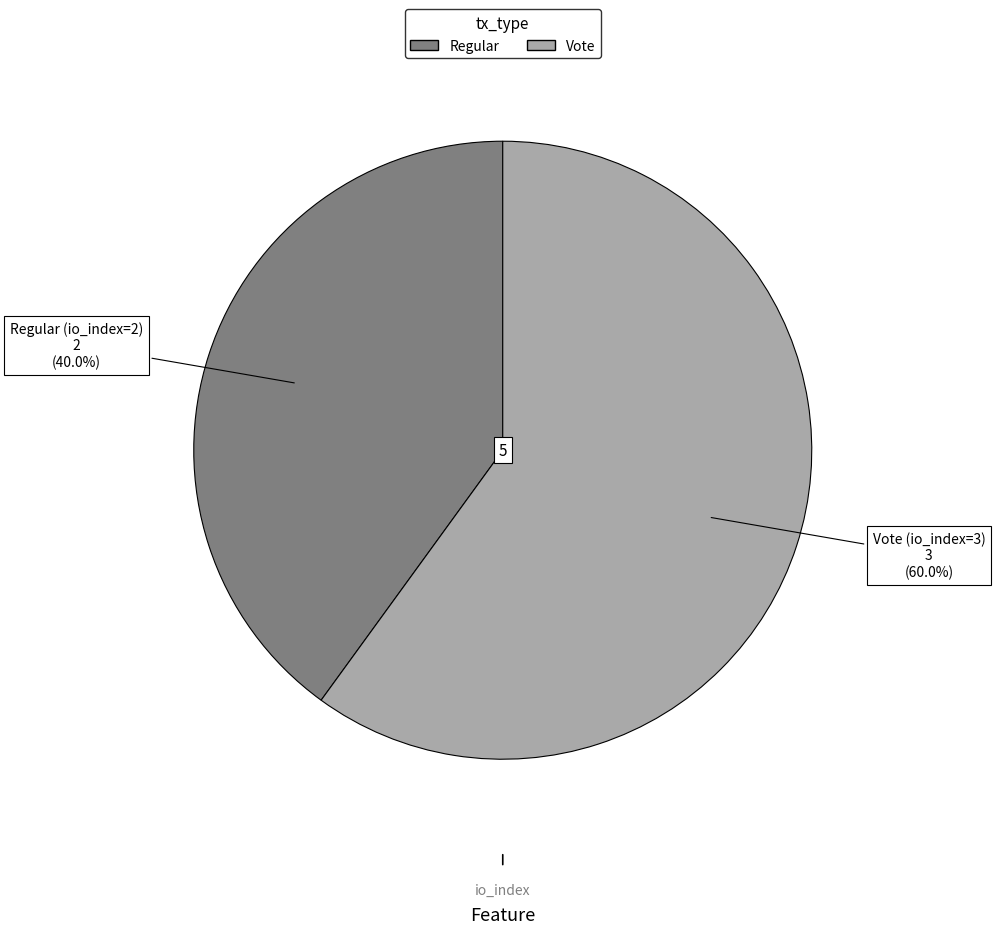

Count the number of slices in the pie.

2